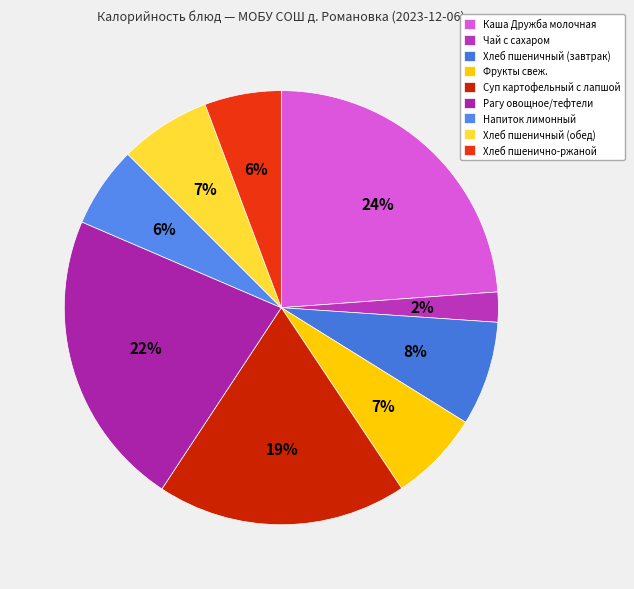

Does any single category account for the majority?

No